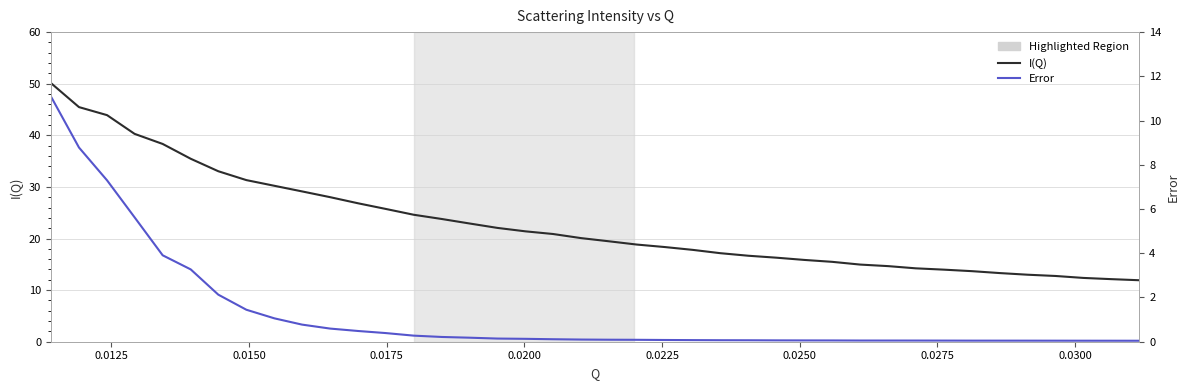

True or false: I(Q) has more than 1 points higher than both neighbors.

False